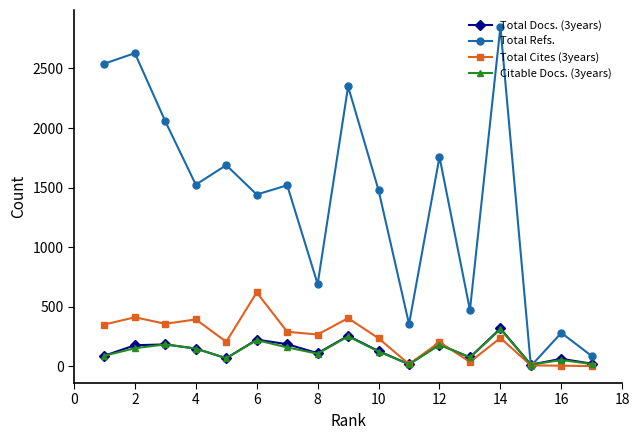

What is the maximum value for Total Refs.?

2849